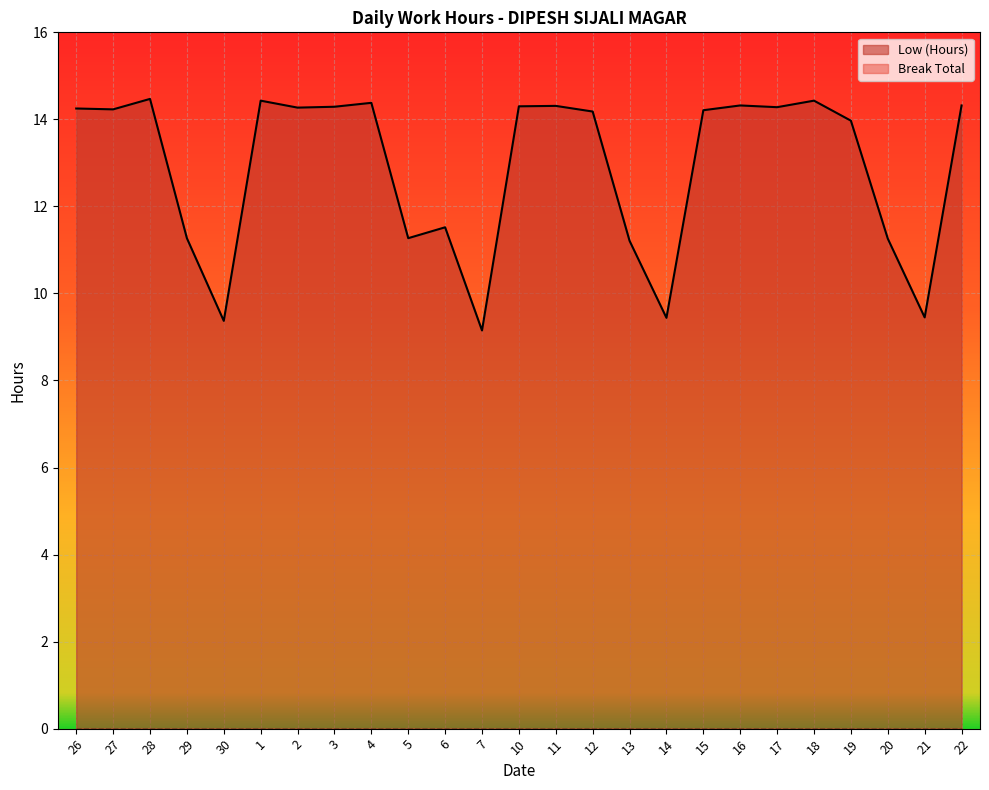

At which label does the data first exceed 14?

26